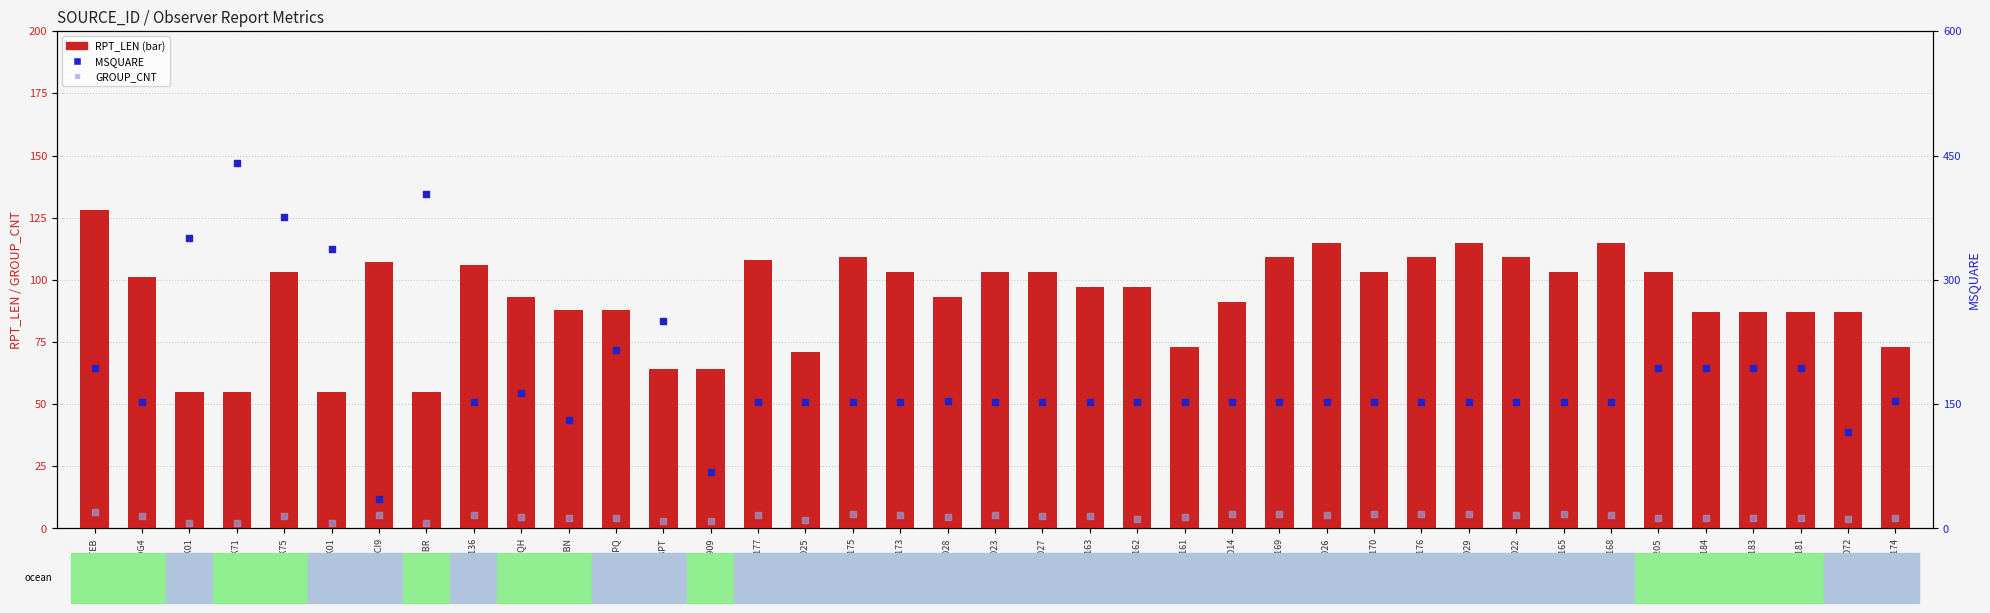

At how many categories does at least one series exceed 314?

5